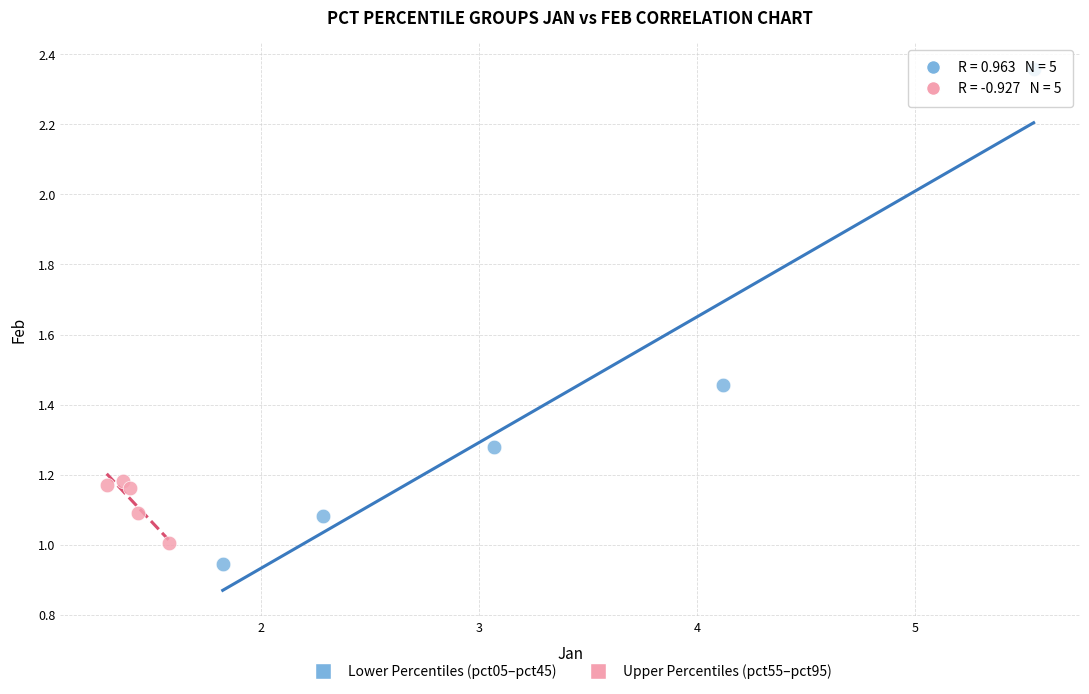

Which series has the widest spread of Y values?

Lower Percentiles (pct05–pct45)